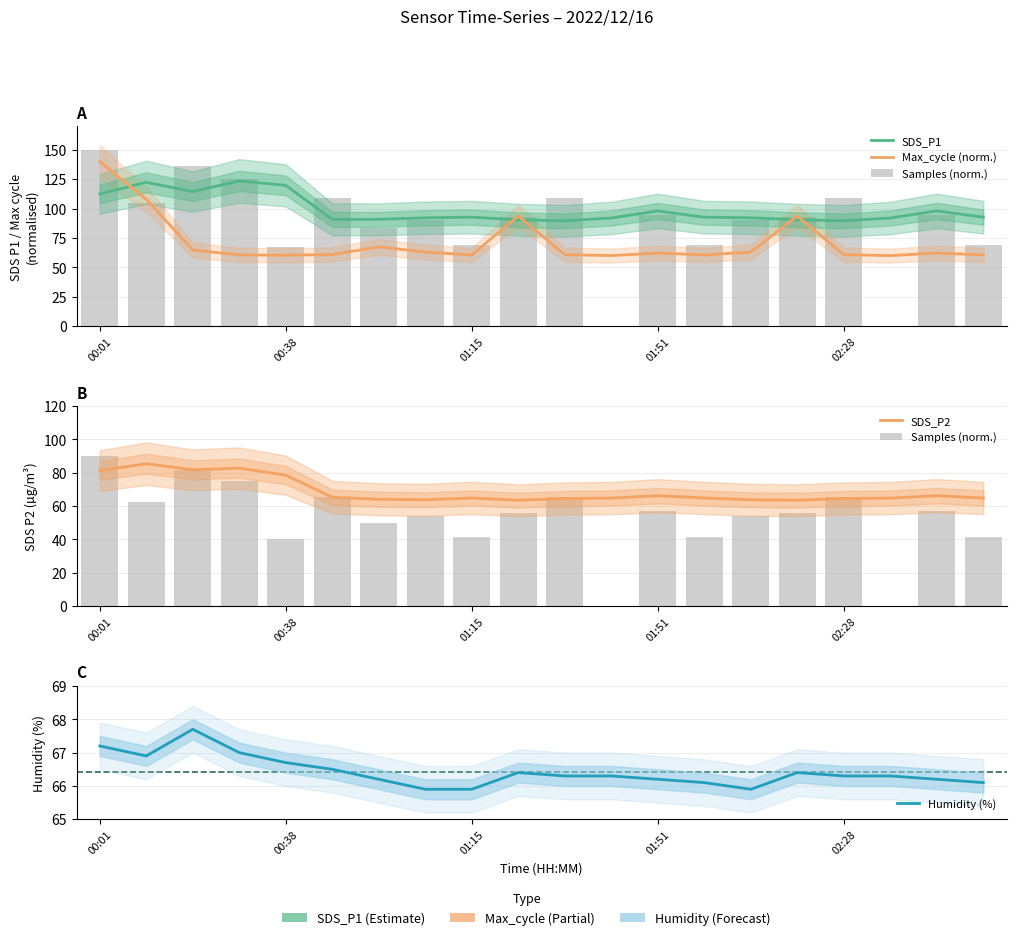

How many distinct data groups are displayed?

5